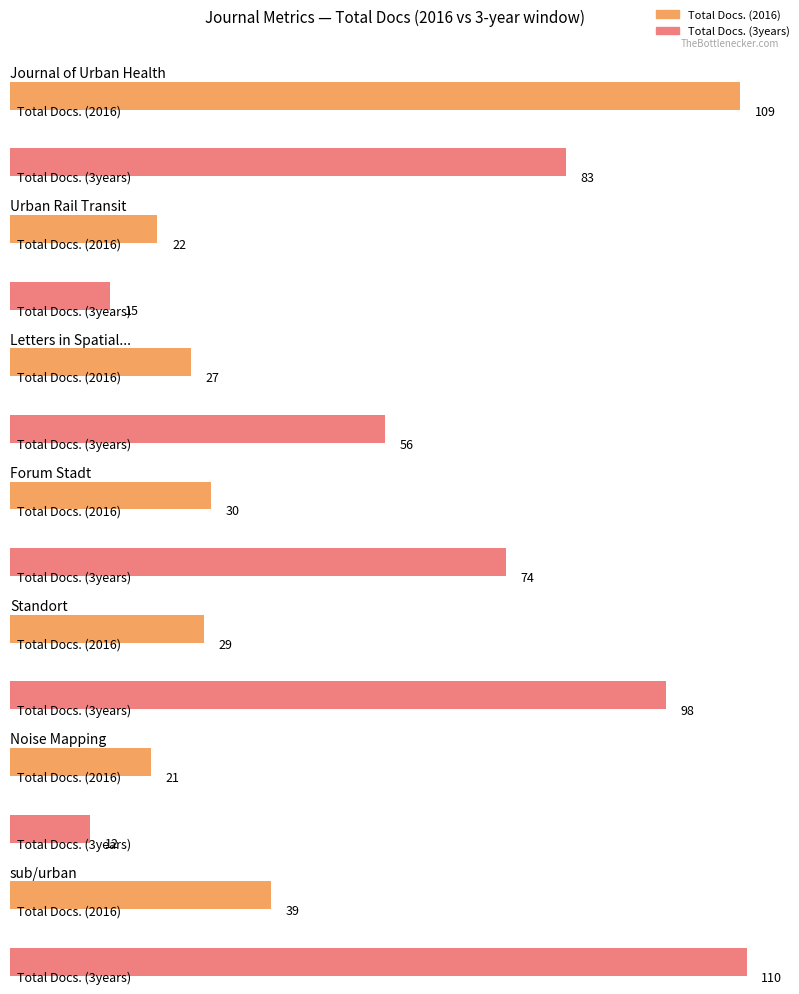

At which category is the sum across all series the highest?

Journal of Urban Health